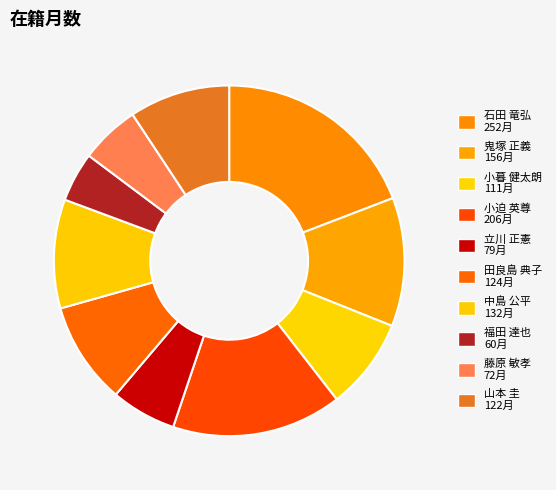

To the nearest percent, what portion does 藤原 敏孝 represent?

5%